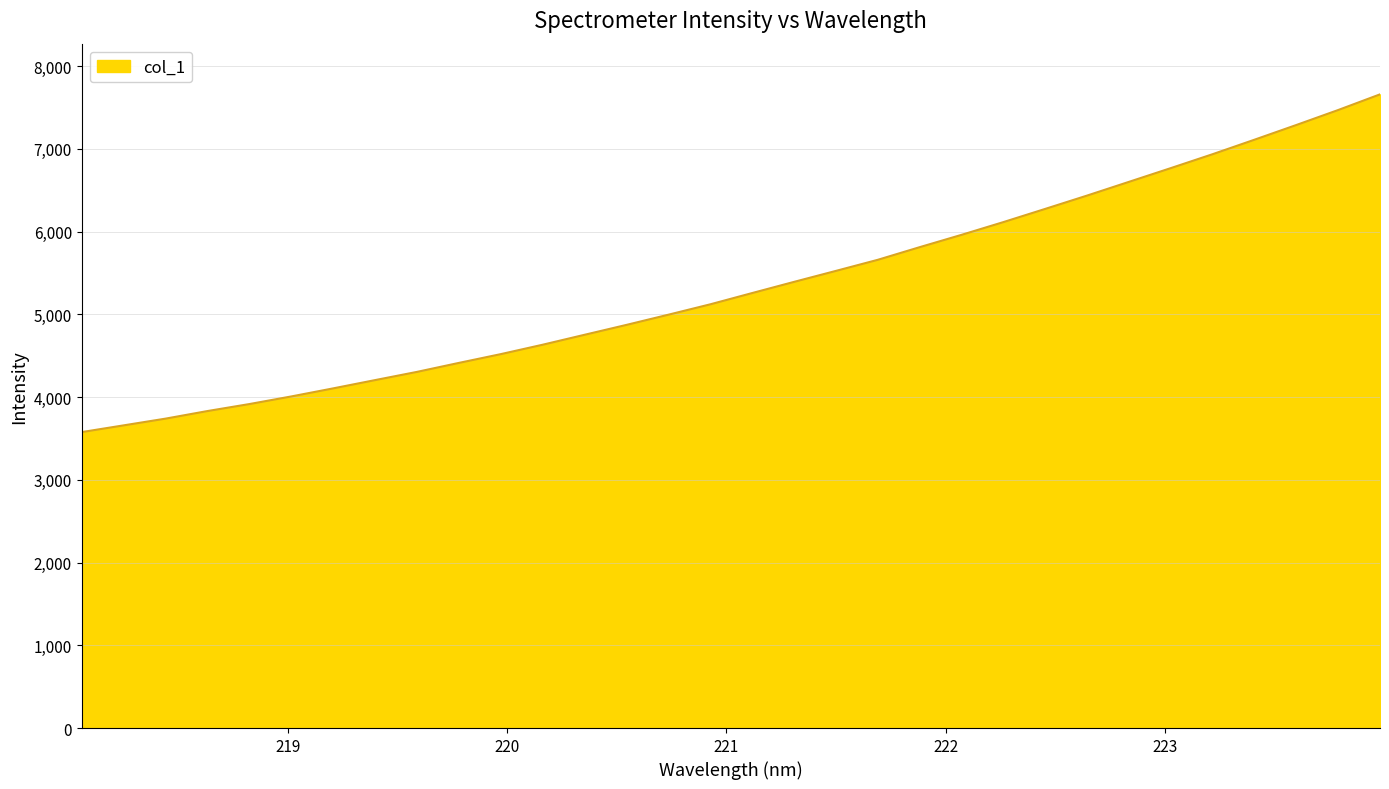

What is the difference between the maximum and minimum values?

4081.2